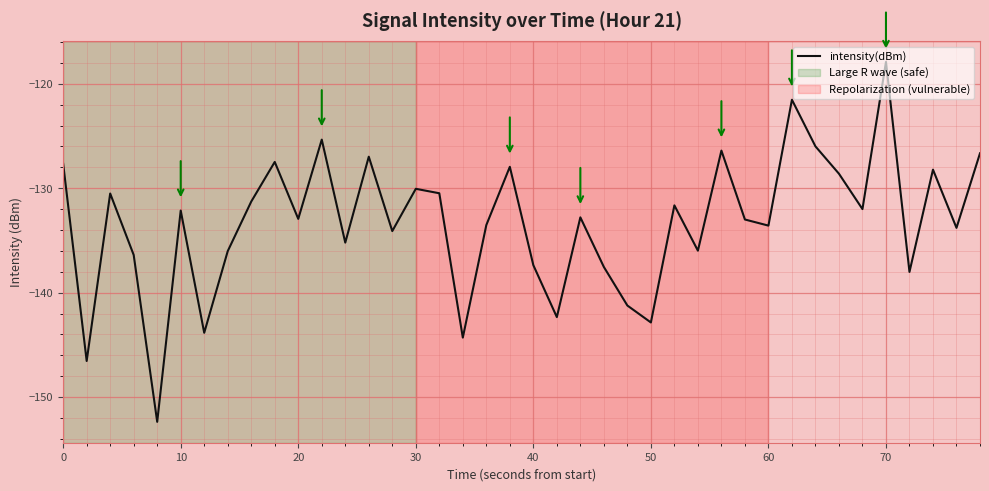

What is the greatest value displayed?

-117.9